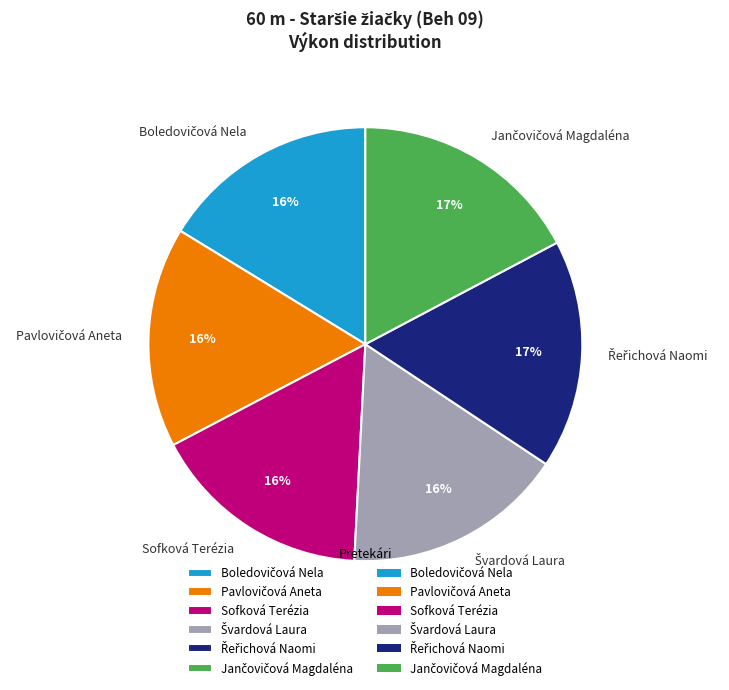

To the nearest percent, what is the difference between the largest and smallest slice percentages?

1%